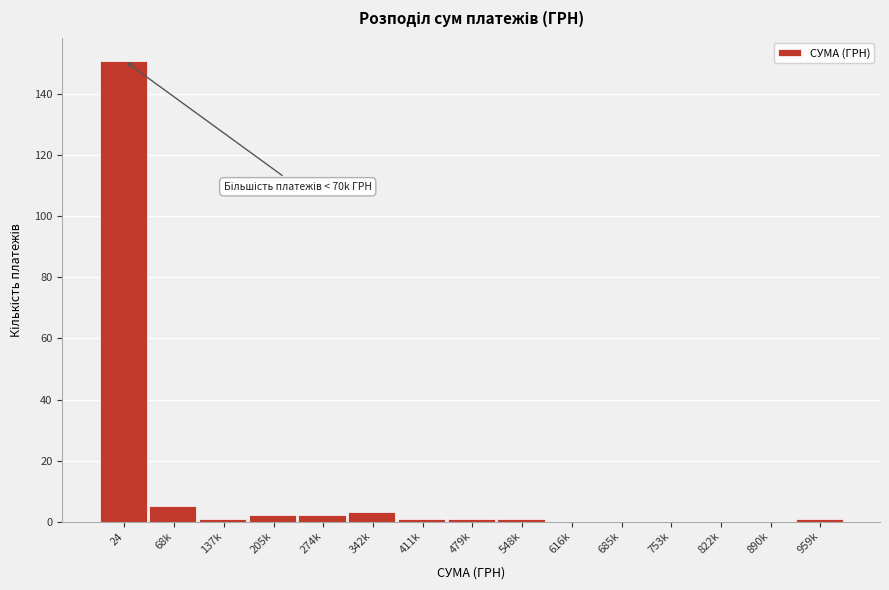

Reading right to left, transcribe all the data shown in this chart.

959k=1	890k=0	822k=0	753k=0	685k=0	616k=0	548k=1	479k=1	411k=1	342k=3	274k=2	205k=2	137k=1	68k=5	24=151